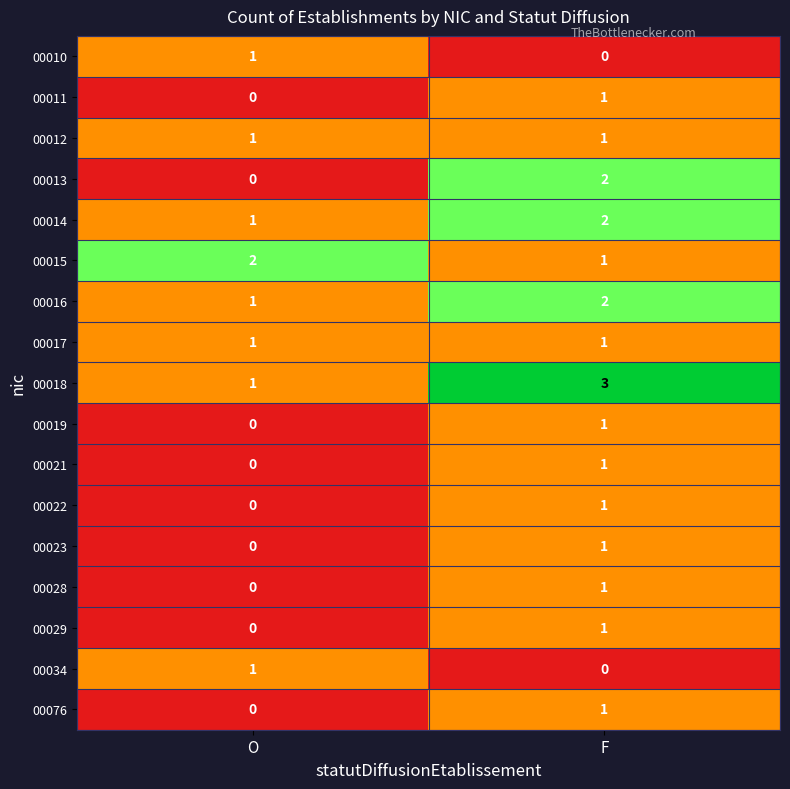

The value of 00012 at O is 2. True or false?

False